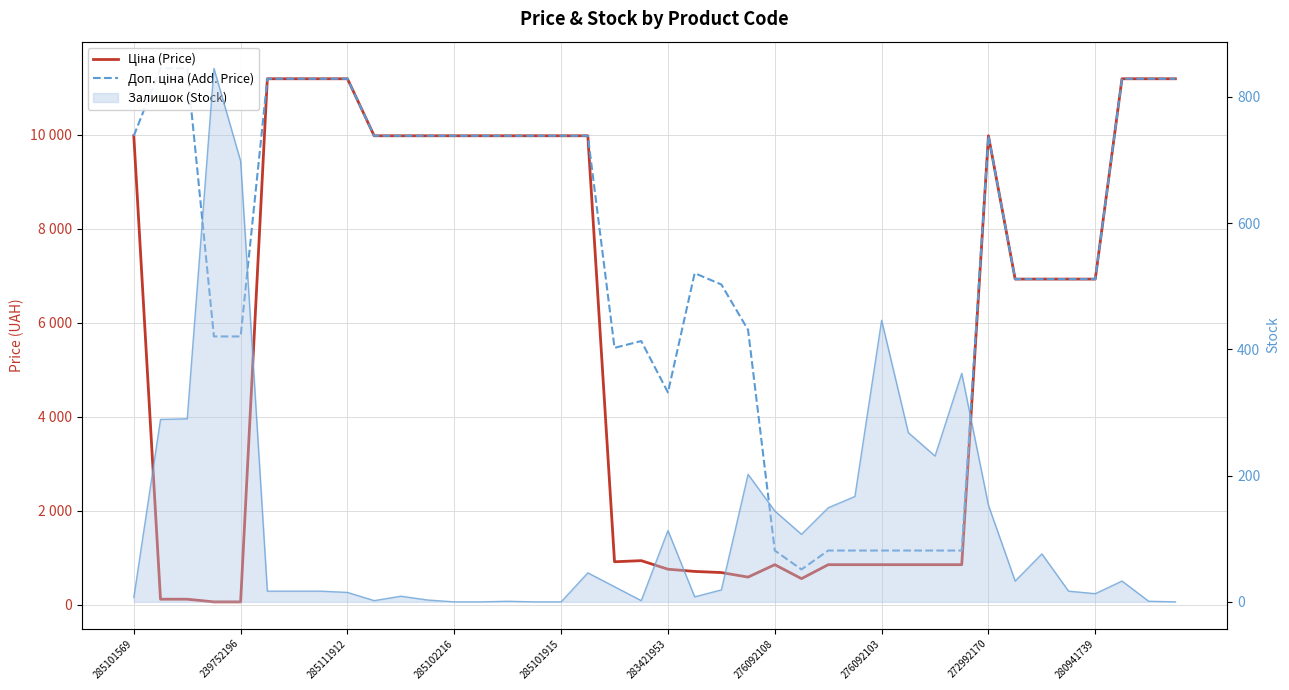

What is the difference between the second highest and second lowest values in the Ціна (Price) series?

11131.1